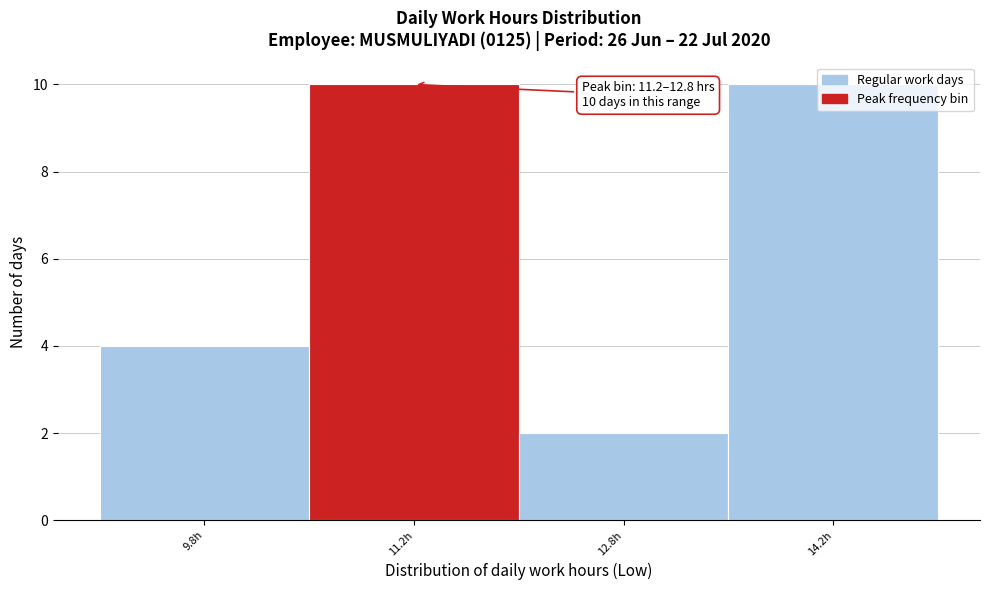

What is the greatest value displayed?

10